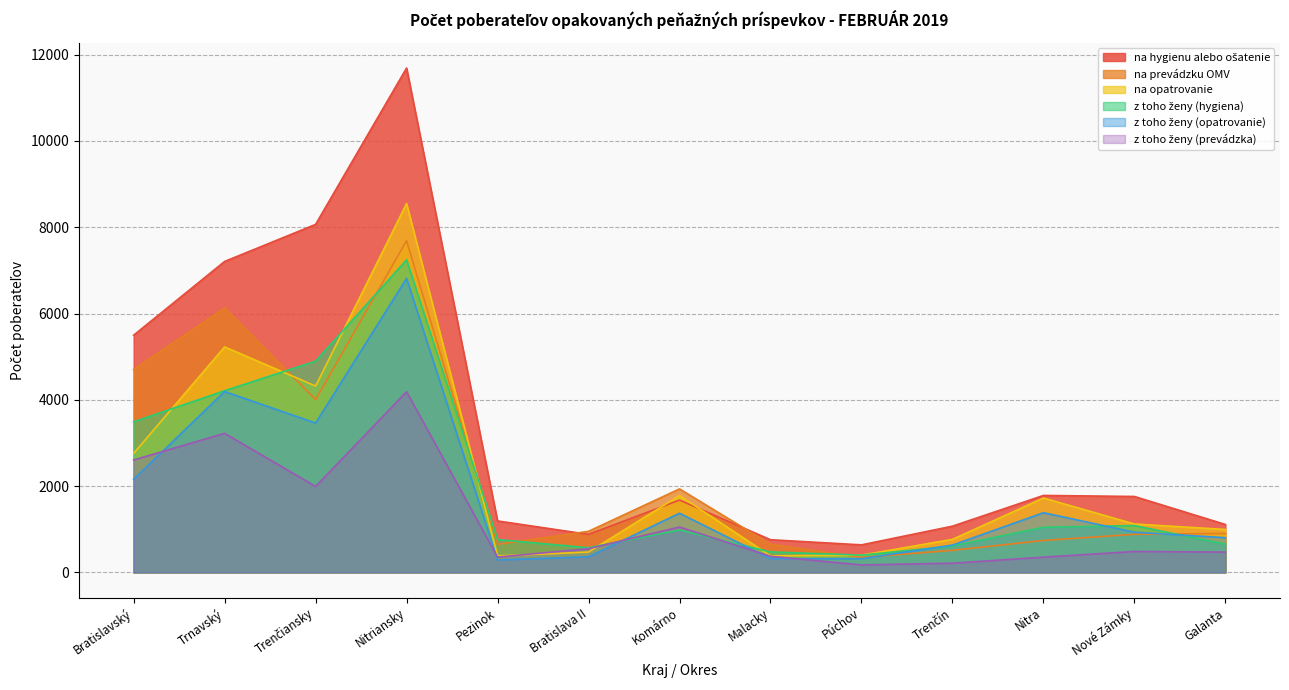

Between which two adjacent categories do na opatrovanie and z toho ženy (prevádzka) first intersect?

Pezinok and Bratislava II